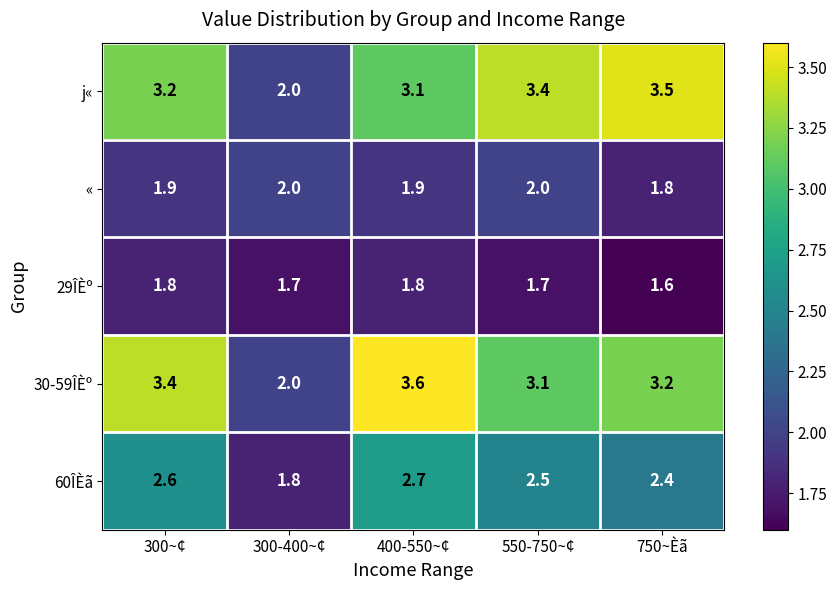

Reading left to right, extract all data points from this chart.

j«: 3.2	2.0	3.1	3.4	3.5
«: 1.9	2.0	1.9	2.0	1.8
29ÎÈº: 1.8	1.7	1.8	1.7	1.6
30-59ÎÈº: 3.4	2.0	3.6	3.1	3.2
60ÎÈã: 2.6	1.8	2.7	2.5	2.4